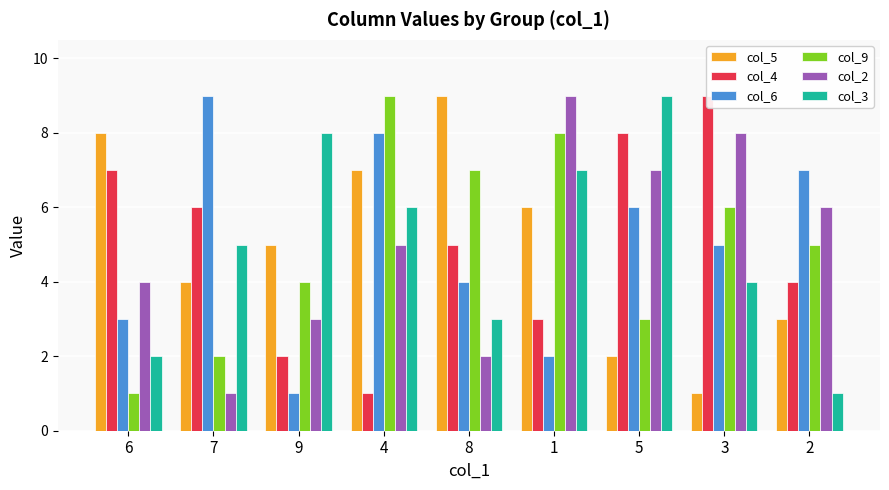

What is the highest value of the col_9 series?

9